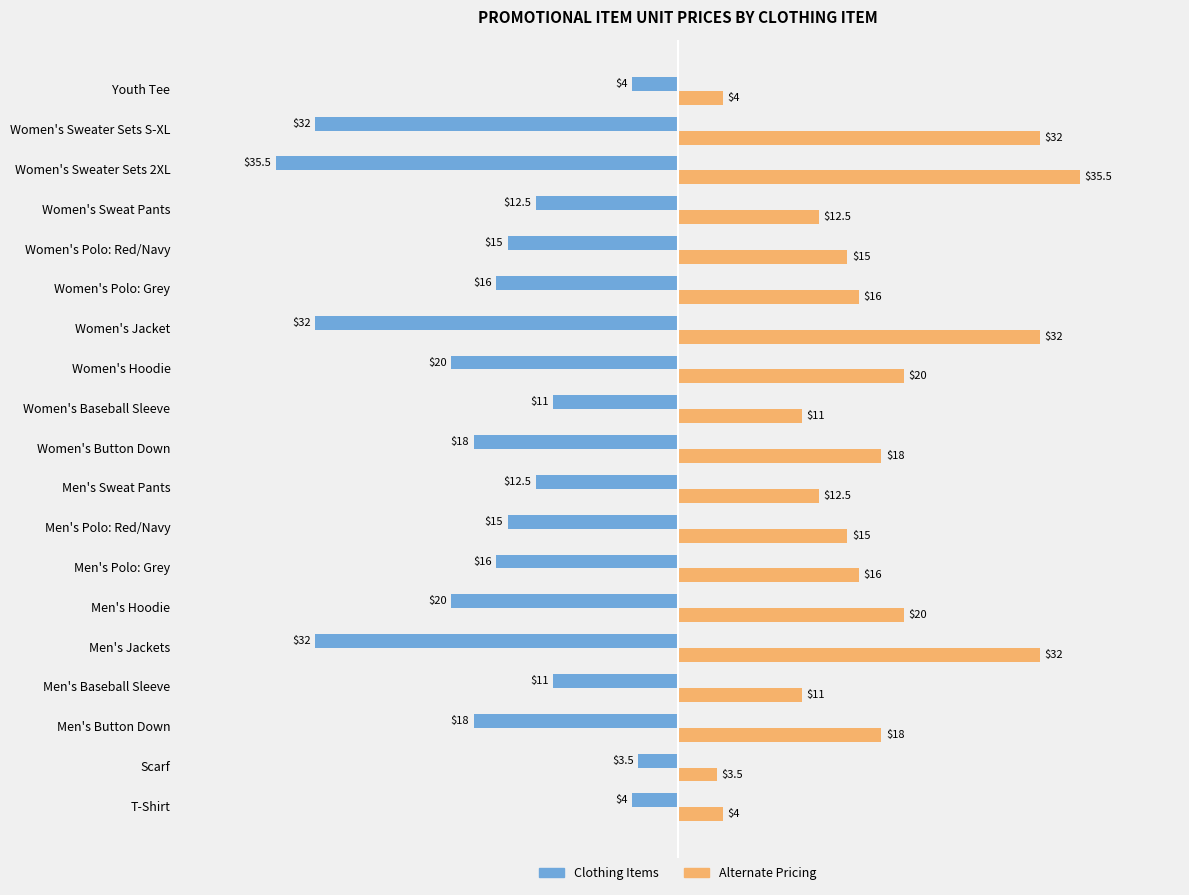

What are all the series names shown in the legend?

Clothing Items, Alternate Pricing